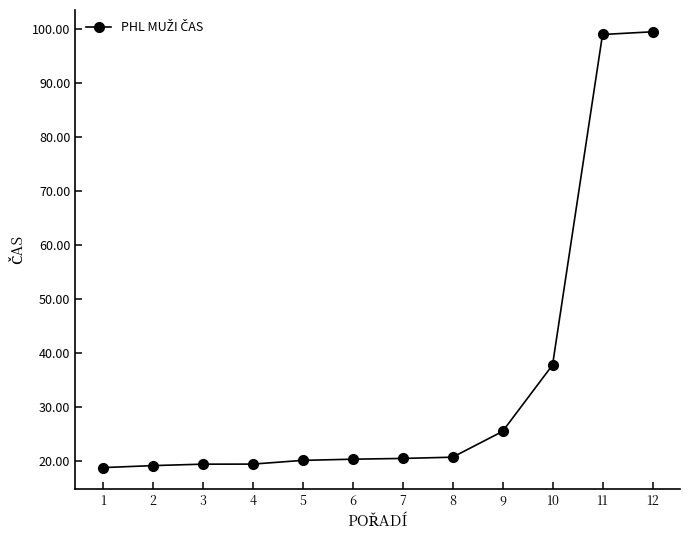

What is the smallest value displayed?

18.9